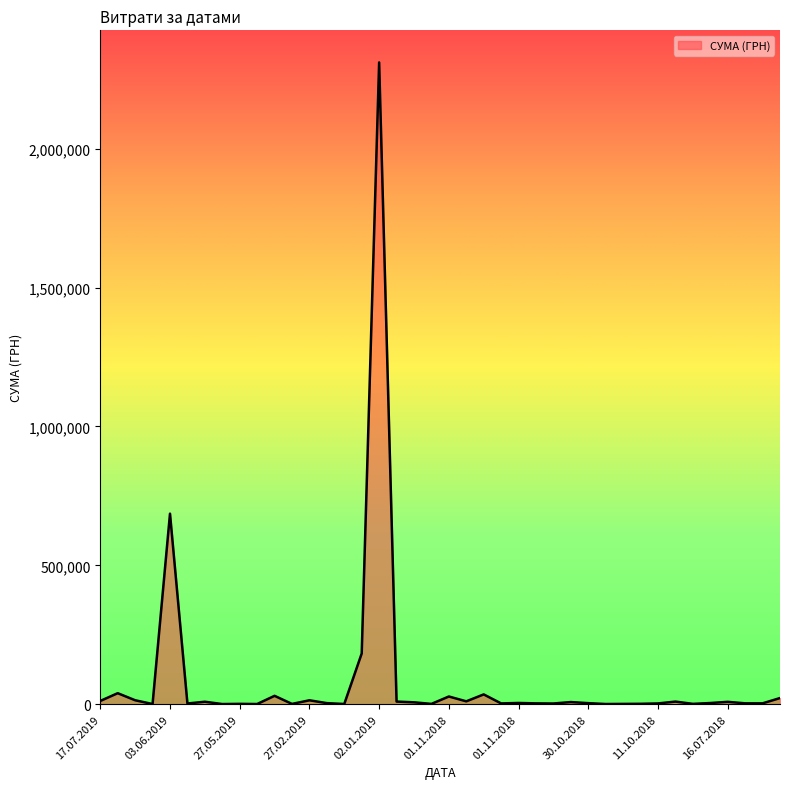

How many distinct data groups are displayed?

1